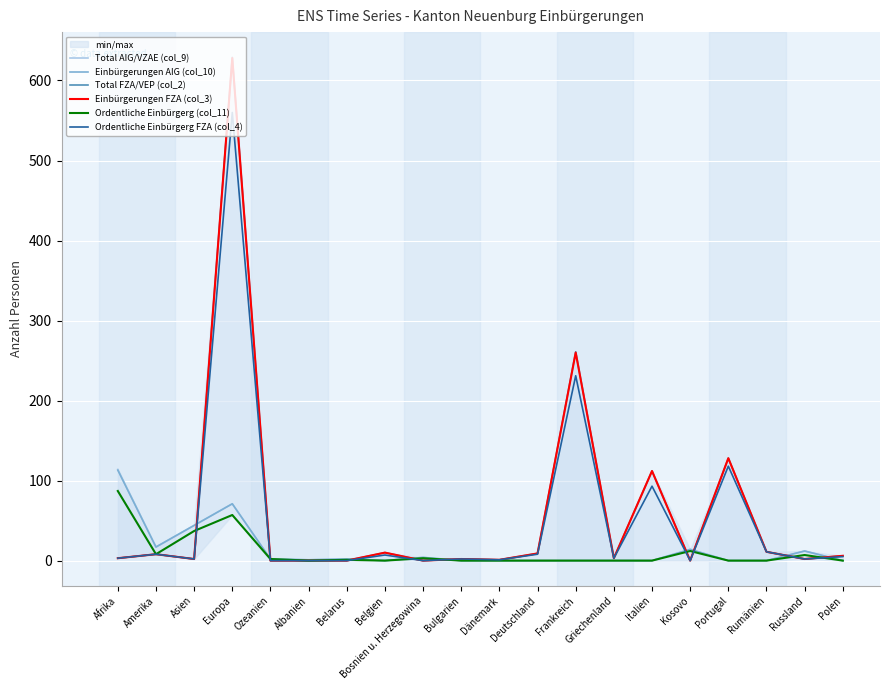

Which series changed the most between Bosnien u. Herzegowina and Rumänien?

Total FZA/VEP (col_2)